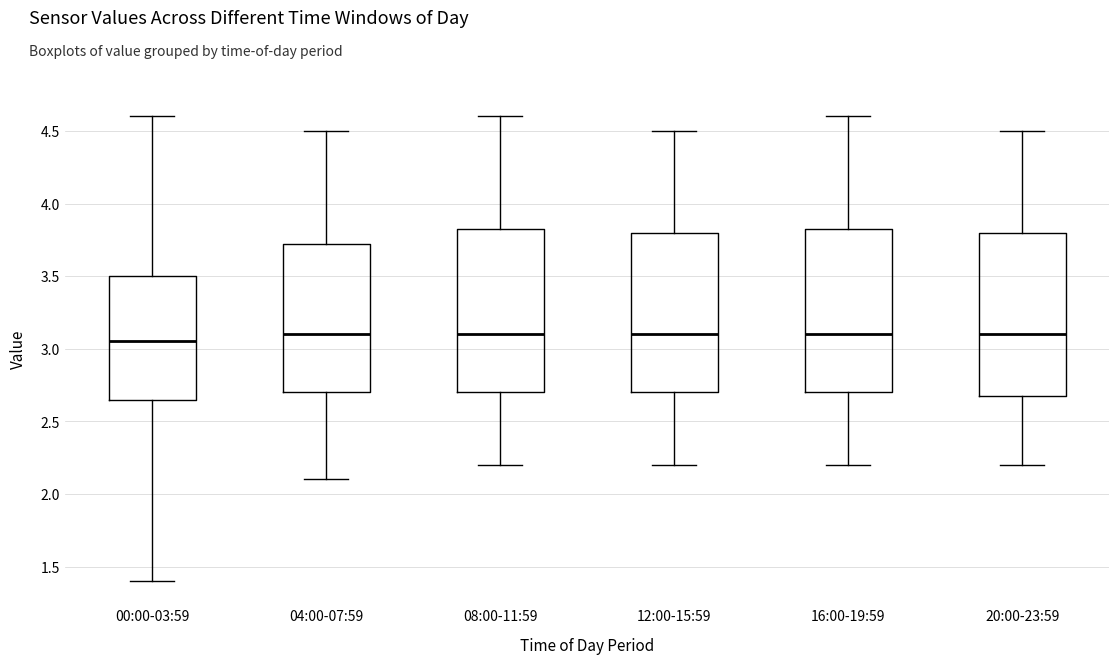

Reading left to right, read every box against the y-axis: the position of its median line, the range the box covers, and the ends of its whiskers. The values are not printed on the chart, so give them approximately, as read against the axis.

00:00-03:59: median 3.05, box 2.65 to 3.50, whiskers 1.40 to 4.60
04:00-07:59: median 3.10, box 2.70 to 3.75, whiskers 2.10 to 4.50
08:00-11:59: median 3.10, box 2.70 to 3.85, whiskers 2.20 to 4.60
12:00-15:59: median 3.10, box 2.70 to 3.80, whiskers 2.20 to 4.50
16:00-19:59: median 3.10, box 2.70 to 3.85, whiskers 2.20 to 4.60
20:00-23:59: median 3.10, box 2.70 to 3.80, whiskers 2.20 to 4.50